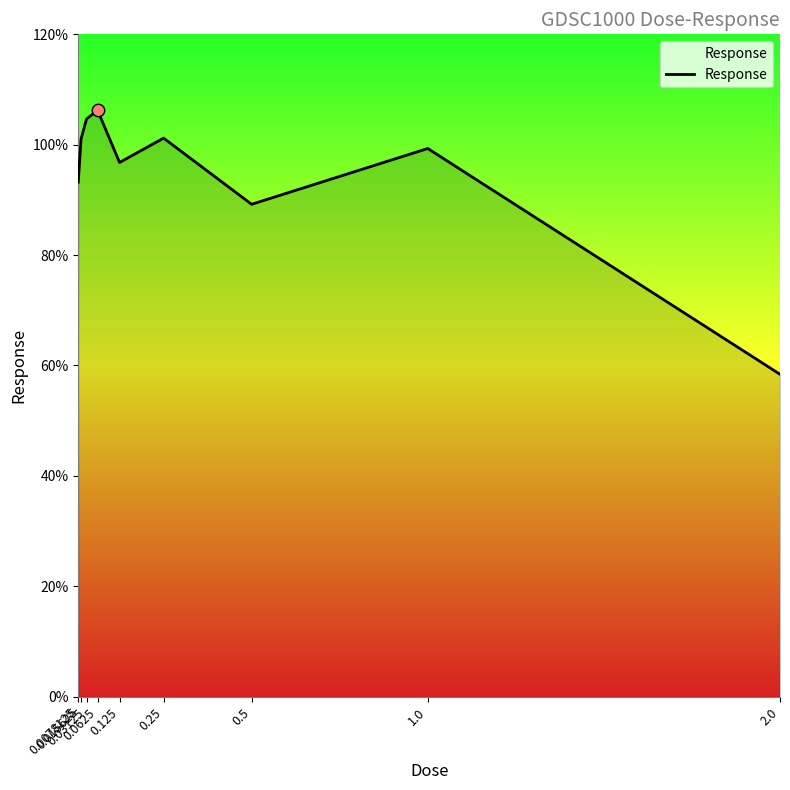

What is the change in value from 0.125 to 0.5?

-7.6